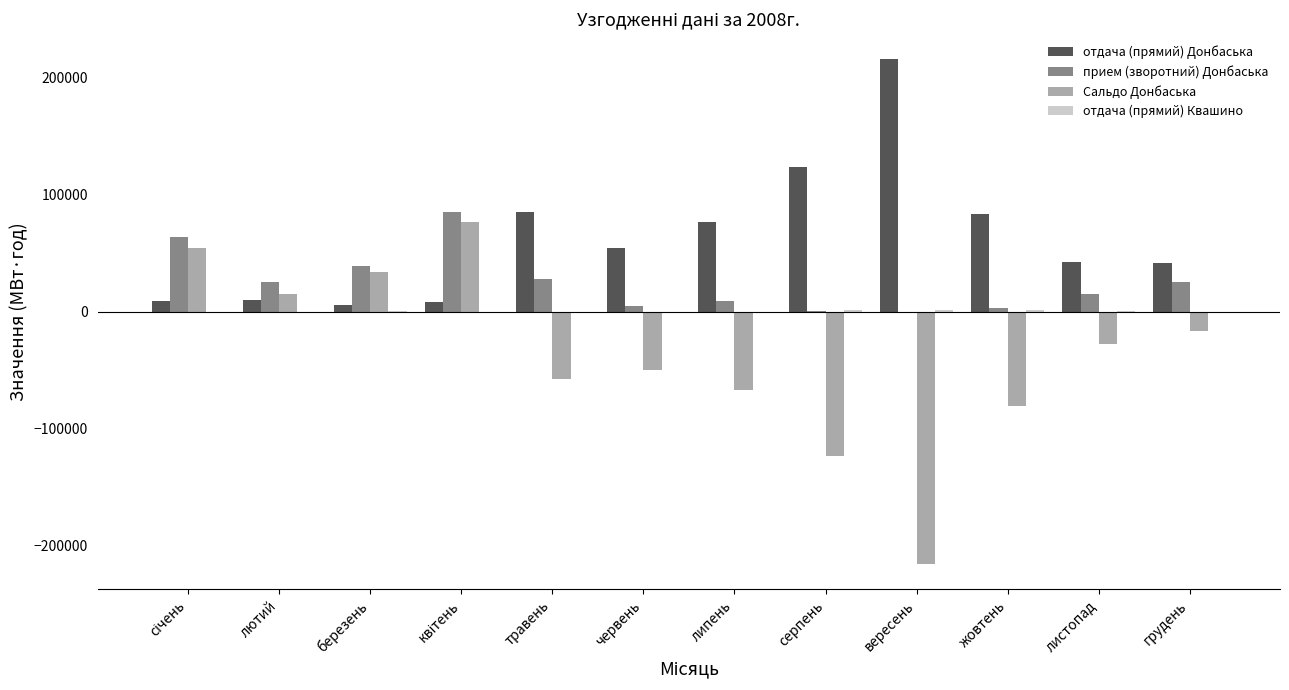

How many values in the отдача (прямий) Донбаська series exceed 54533?

6